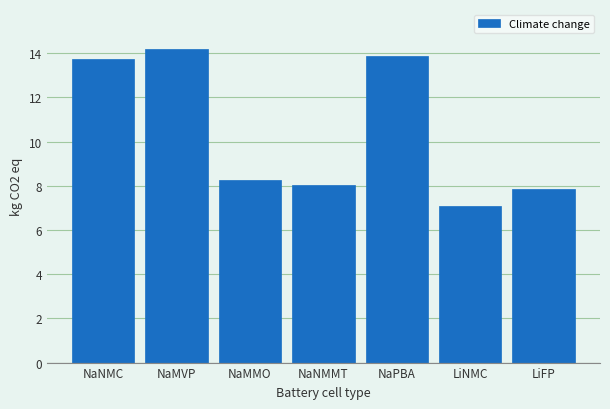

Reading right to left, transcribe all the data shown in this chart.

LiFP=7.8	LiNMC=7.1	NaPBA=13.9	NaNMMT=8.0	NaMMO=8.3	NaMVP=14.2	NaNMC=13.7